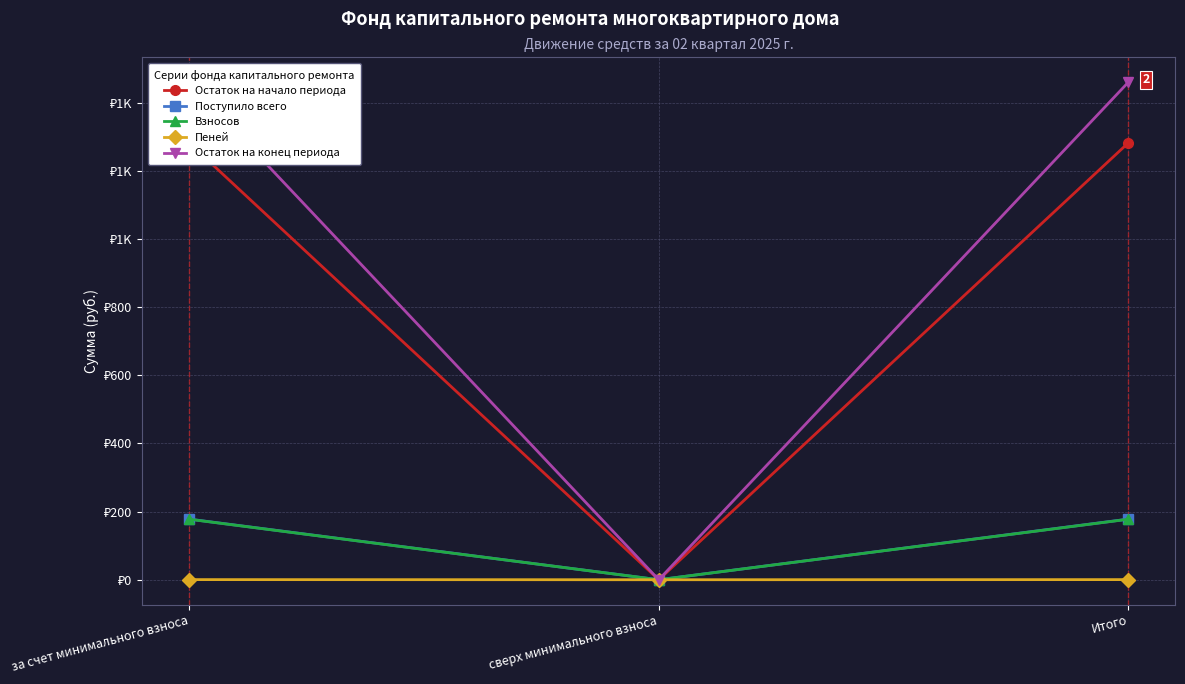

Which series has the largest total across all categories?

Остаток на конец периода